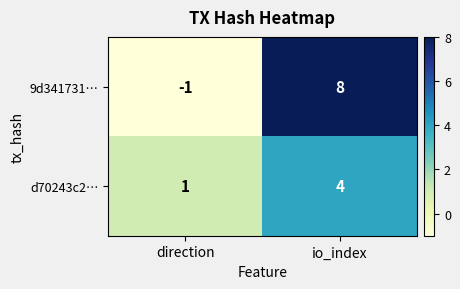

Which series has the largest range (max minus min)?

9d341731…